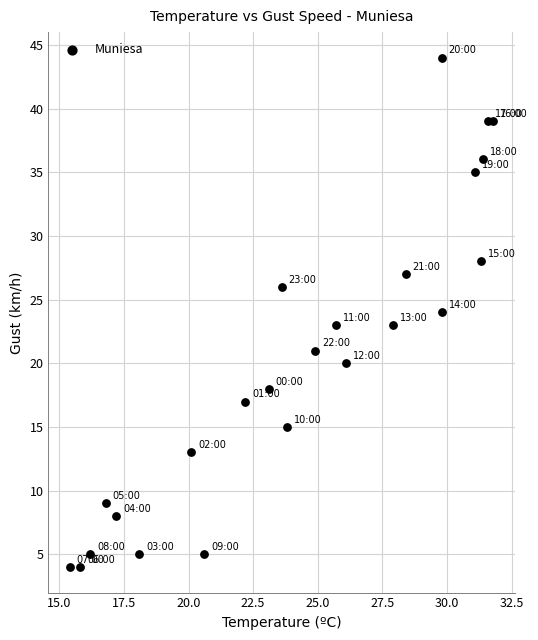

What is the range of Y values (max minus min)?

40